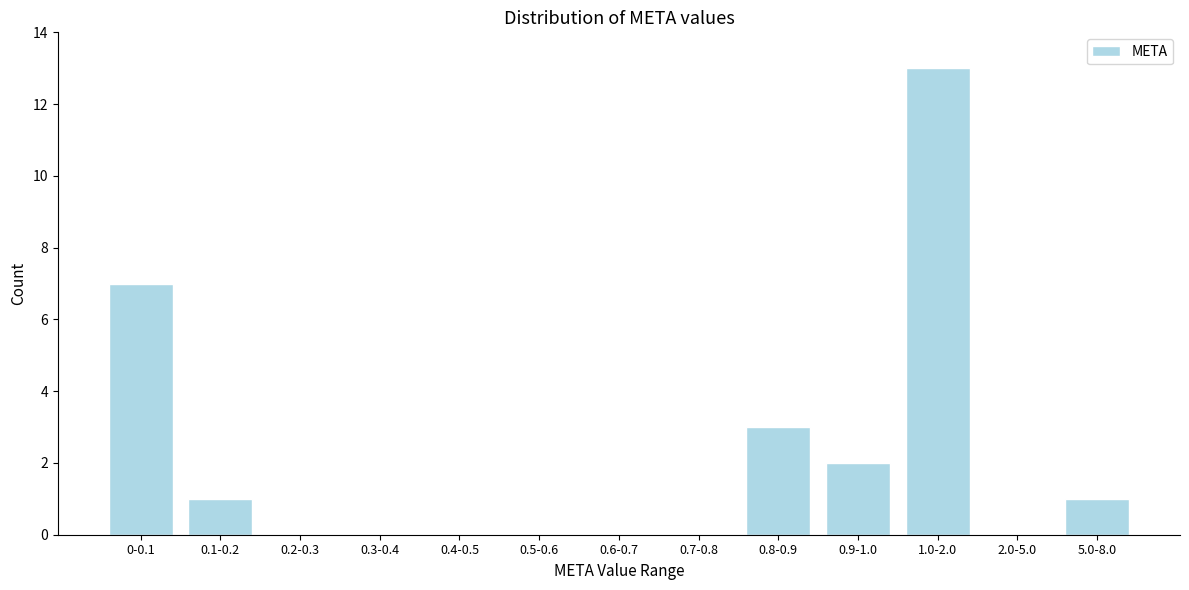

Reading left to right, what are all the values shown in this chart?

0-0.1=7	0.1-0.2=1	0.2-0.3=0	0.3-0.4=0	0.4-0.5=0	0.5-0.6=0	0.6-0.7=0	0.7-0.8=0	0.8-0.9=3	0.9-1.0=2	1.0-2.0=13	2.0-5.0=0	5.0-8.0=1